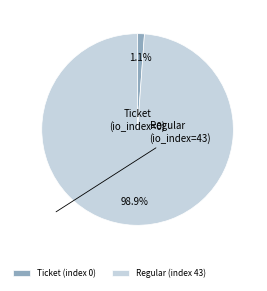

Which category has the biggest portion of the pie?

Regular (index 43)